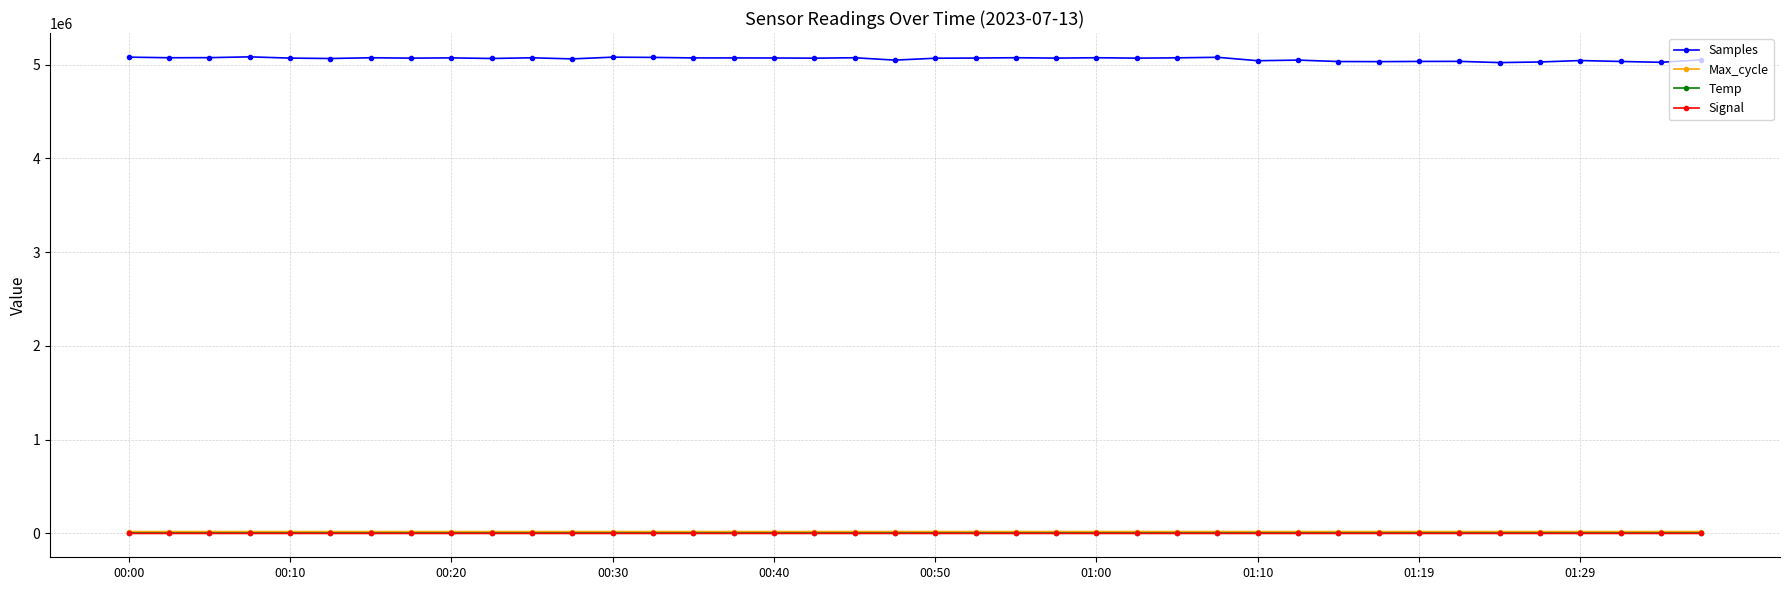

What is the sum of all Temp values?

710.7